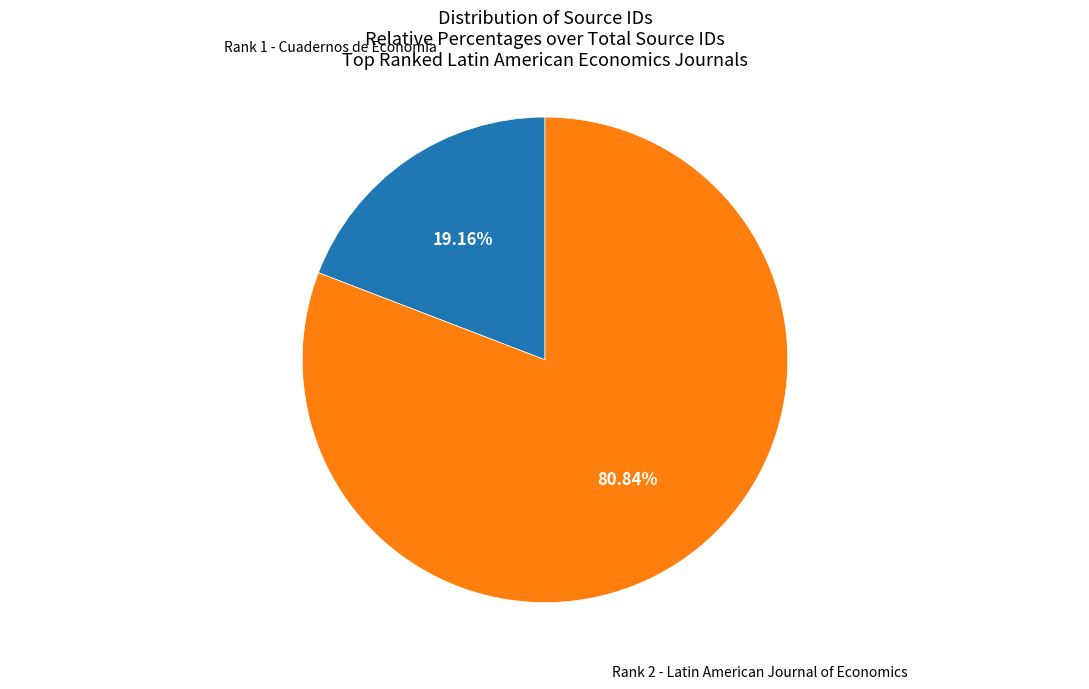

Is there a majority slice in this chart?

Yes